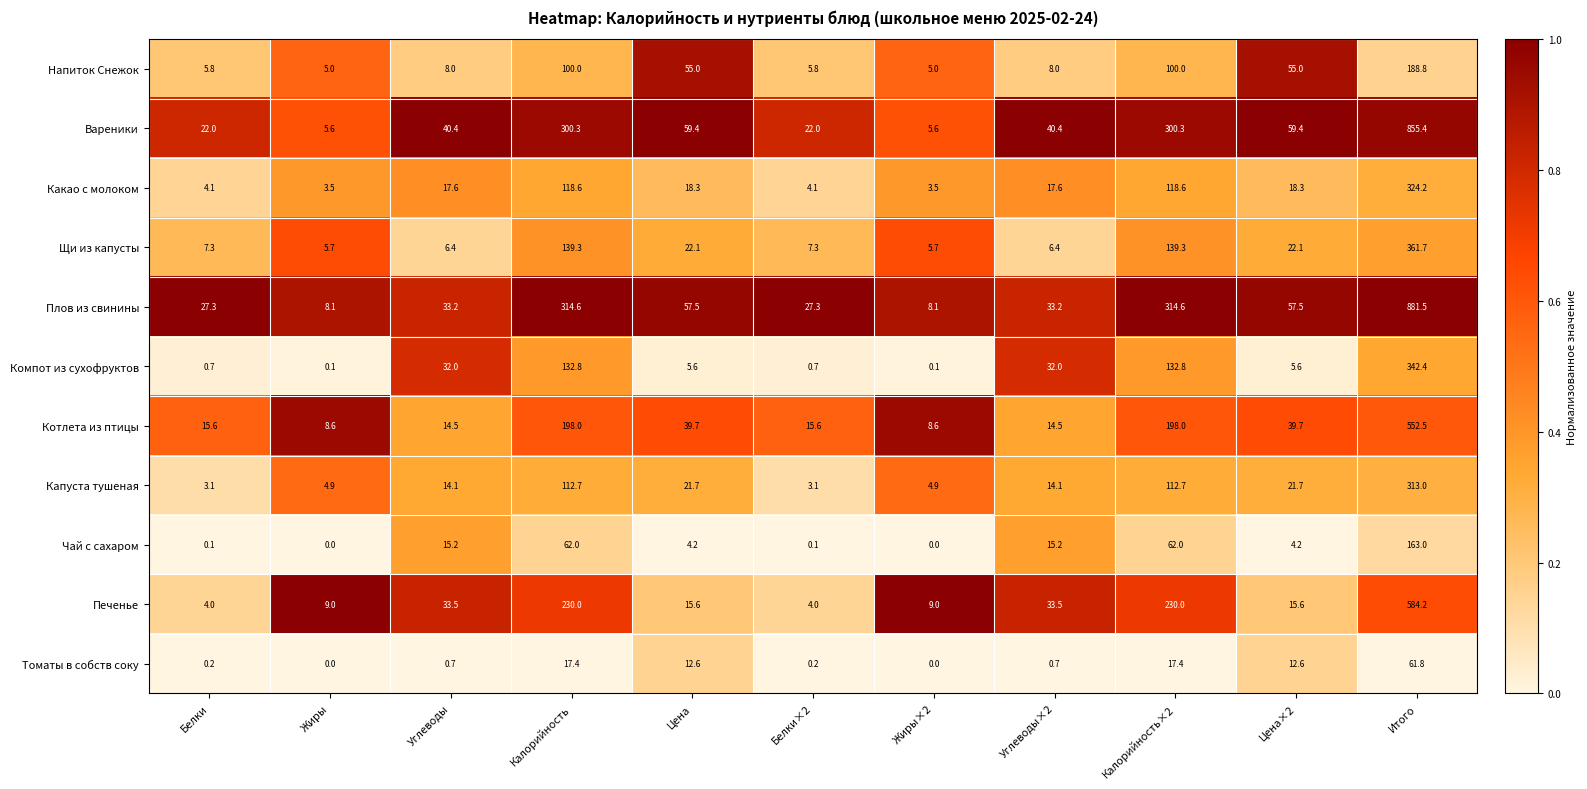

What is the greatest value displayed?

881.5